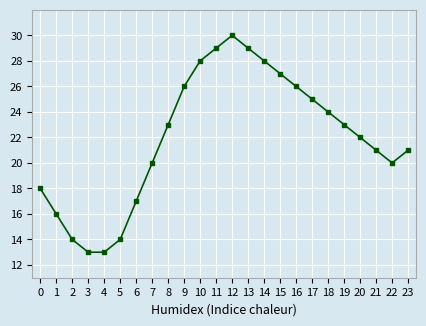

What is the smallest value displayed?

13